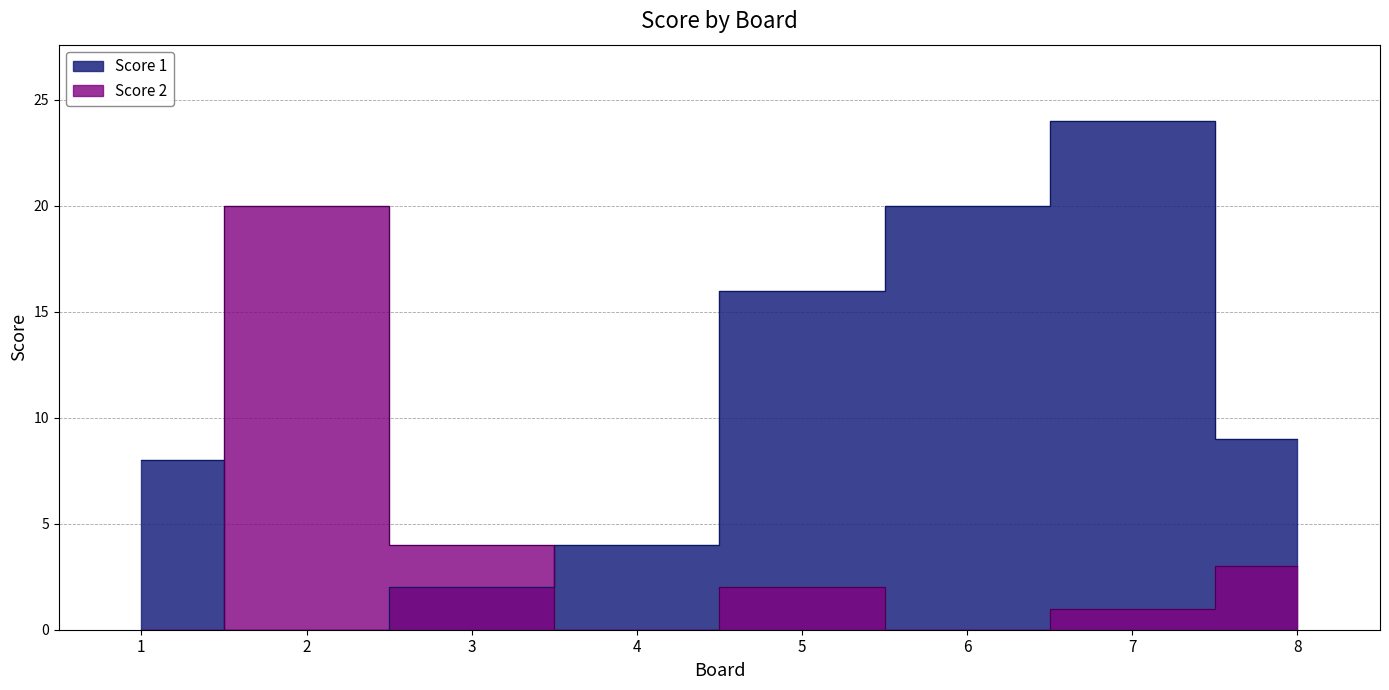

How many categories are shown in the chart?

8